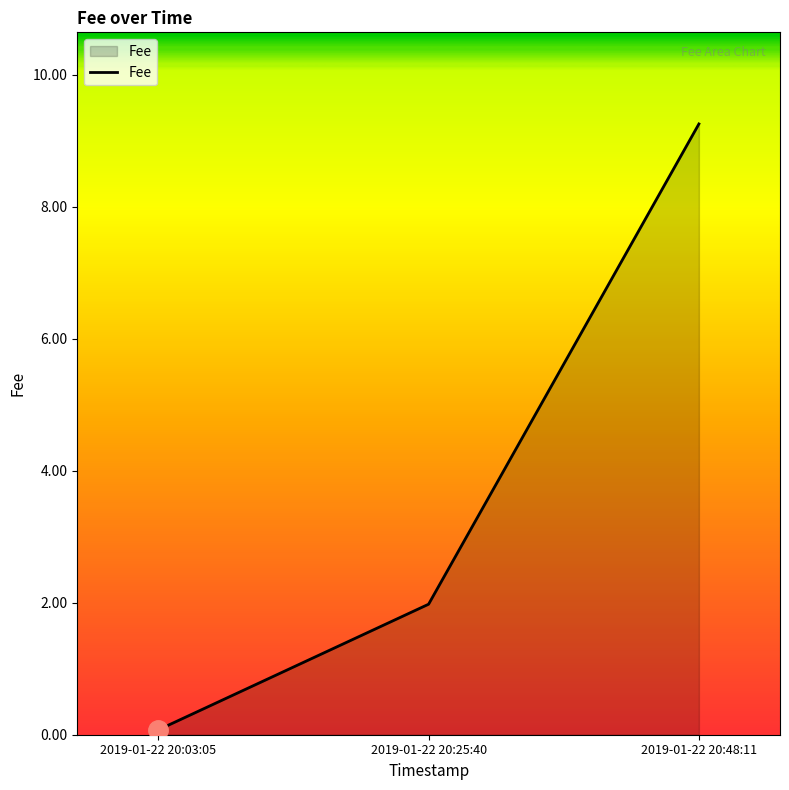

What position from the left is 2019-01-22 20:48:11?

3